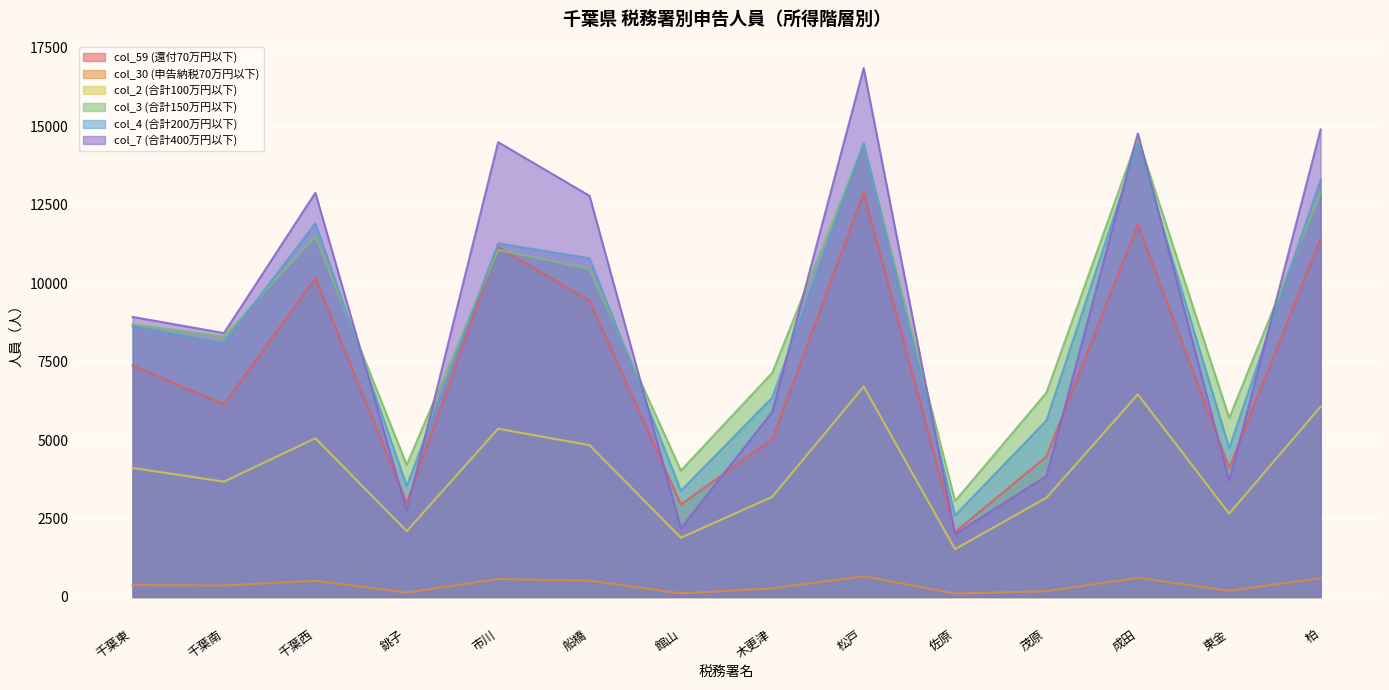

What is the difference between the maximum and second lowest values in the col_30 (申告納税70万円以下) series?

544